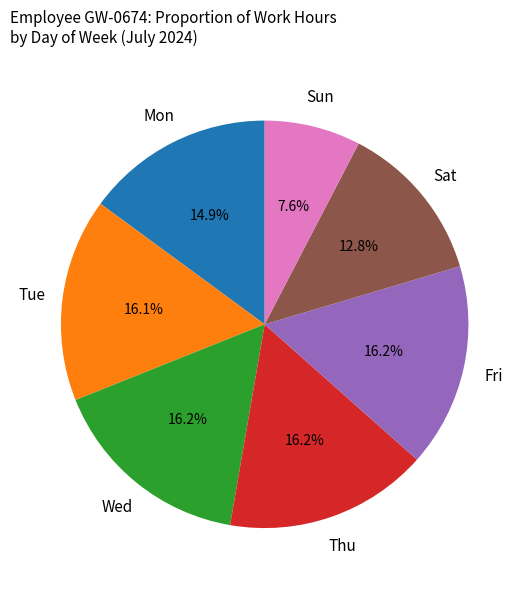

Does any single category account for the majority?

No